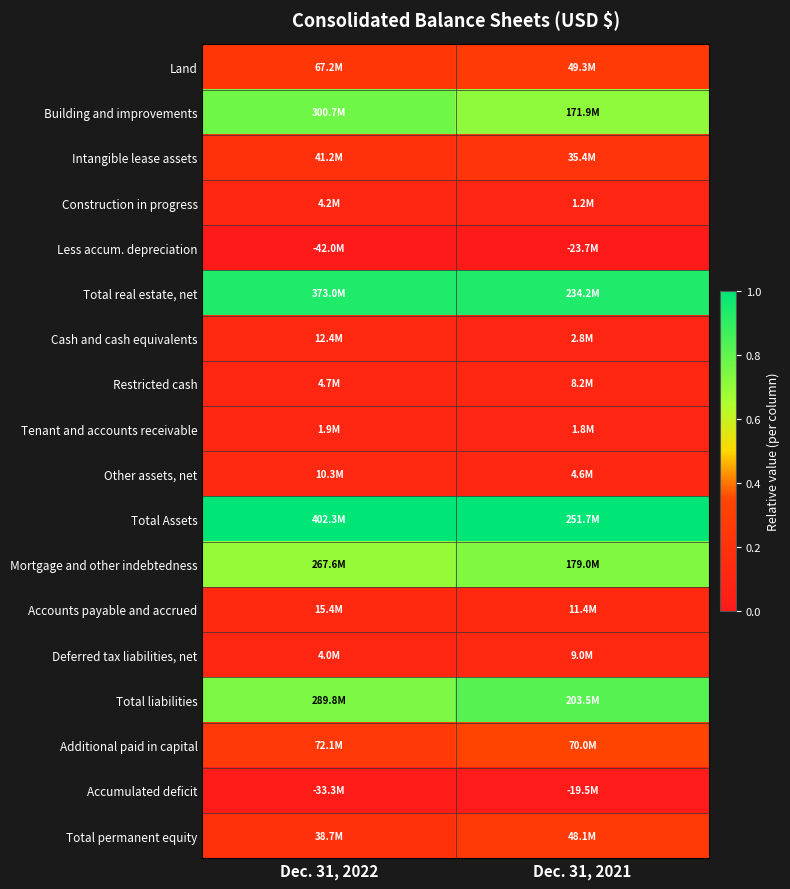

Rank the series by their maximum value, from lowest to highest.

Less accum. depreciation, Accumulated deficit, Tenant and accounts receivable, Construction in progress, Restricted cash, Other assets, net, Deferred tax liabilities, net, Cash and cash equivalents, Accounts payable and accrued, Intangible lease assets, Total permanent equity, Land, Additional paid in capital, Mortgage and other indebtedness, Building and improvements, Total liabilities, Total real estate, net, Total Assets